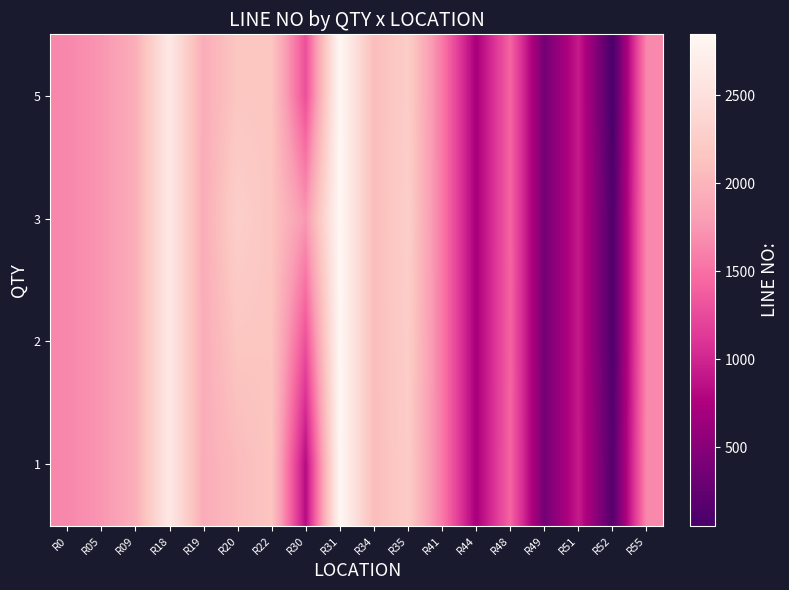

Reading left to right, what are all the values shown in this chart?

1: R0=1653.0	R05=1738.0	R09=1935.0	R18=2621.0	R19=1922.3	R20=2059.0	R22=2158.5	R30=823.0	R31=2845.0	R34=2075.0	R35=2232.0	R41=1564.0	R44=719.3	R48=1425.0	R49=362.0	R51=929.0	R52=153.0	R55=1660.0
2: R0=1653.0	R05=1738.0	R09=1935.0	R18=2621.0	R19=1922.3	R20=2169.7	R22=2158.5	R30=1288.0	R31=2845.0	R34=2075.0	R35=2251.0	R41=1564.0	R44=719.3	R48=1421.0	R49=362.0	R51=929.0	R52=103.5	R55=1660.0
3: R0=1653.0	R05=1738.0	R09=1935.0	R18=2621.0	R19=1922.3	R20=2280.3	R22=2158.5	R30=1753.0	R31=2845.0	R34=2075.0	R35=2270.0	R41=1564.0	R44=719.3	R48=1423.0	R49=362.0	R51=929.0	R52=103.5	R55=1660.0
5: R0=1653.0	R05=1738.0	R09=1935.0	R18=2621.0	R19=1922.3	R20=2169.7	R22=2158.5	R30=1288.0	R31=2845.0	R34=2075.0	R35=2251.0	R41=1564.0	R44=719.3	R48=1423.0	R49=362.0	R51=929.0	R52=54.0	R55=1660.0